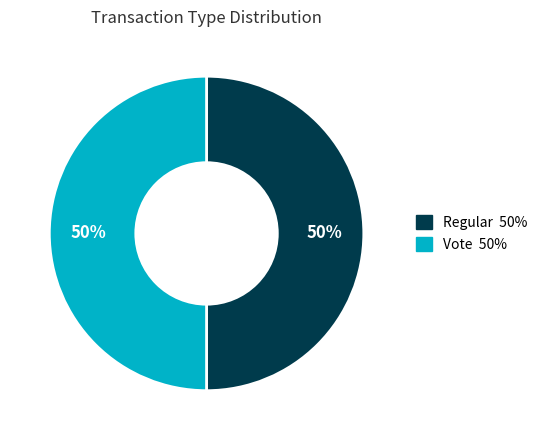

To the nearest percent, what is the average slice percentage?

50%